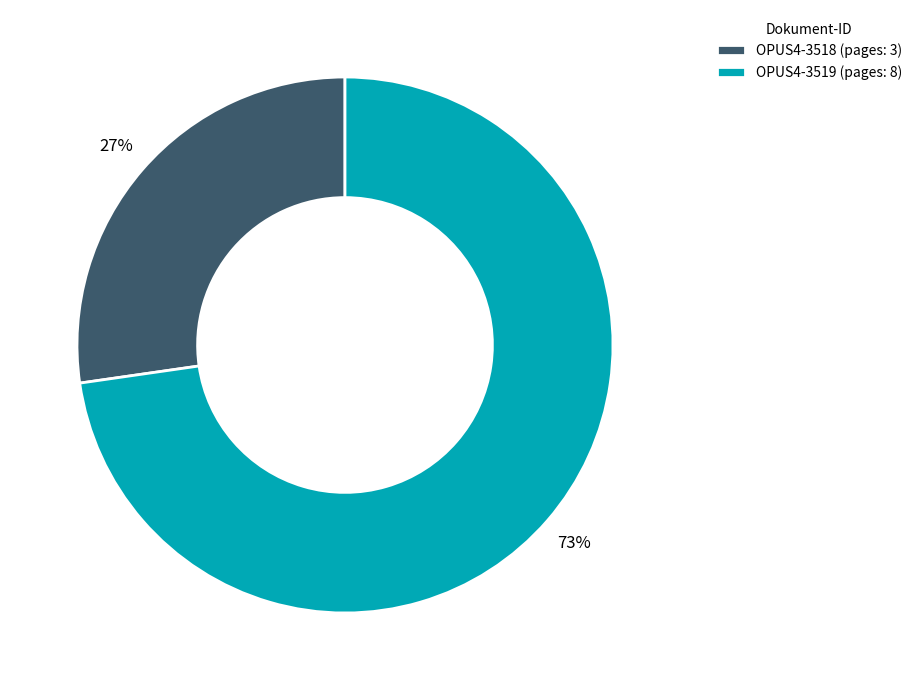

What is the ratio of the value at OPUS4-3518 to the value at OPUS4-3519?

0.4